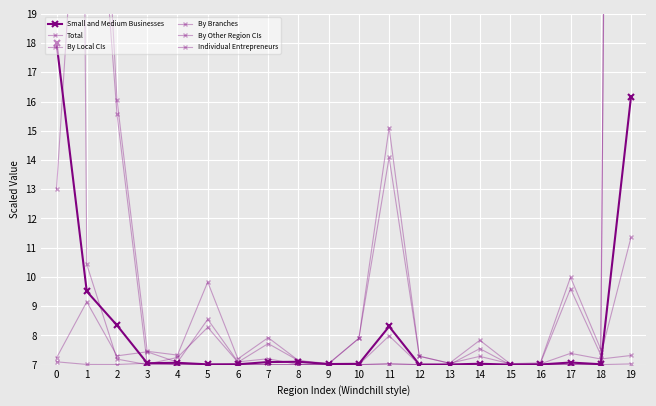

Rank the series at 15 from highest to lowest value.

Total, By Other Region CIs, Small and Medium Businesses, By Local CIs, By Branches, Individual Entrepreneurs